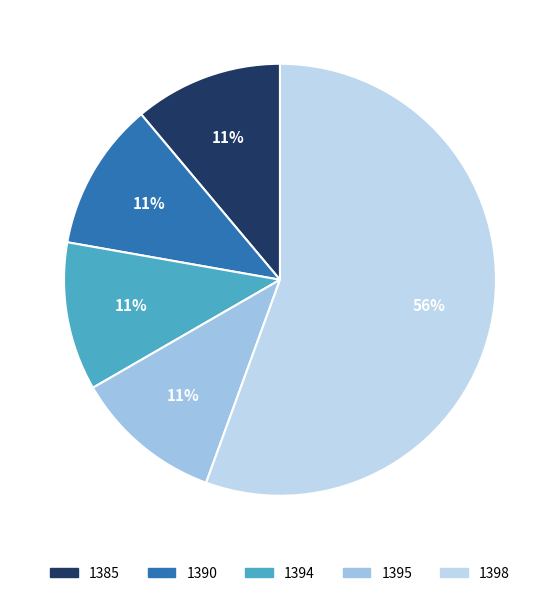

How much of the chart is everything except 1395?

88.9%